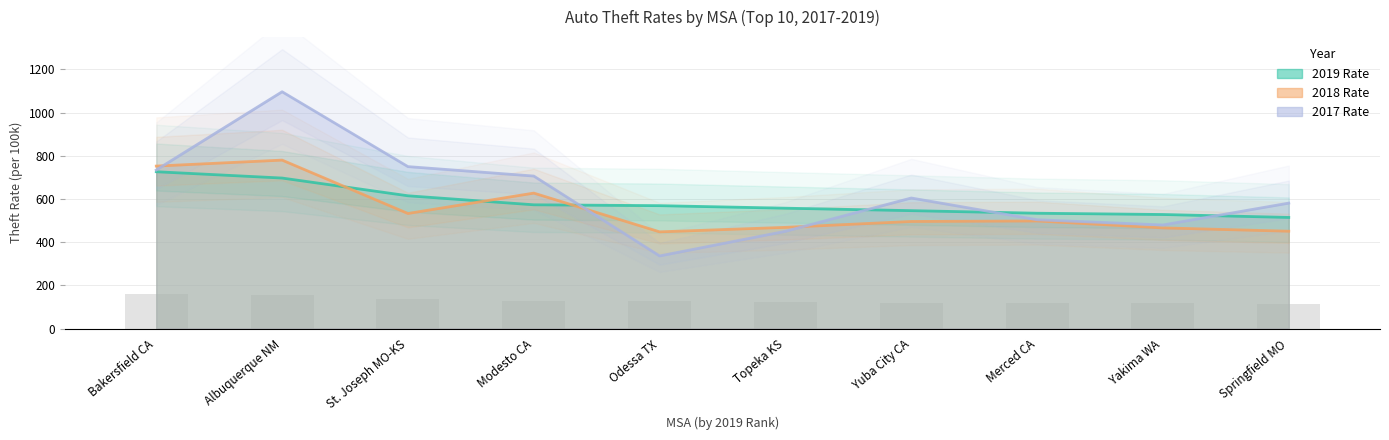

What position from the right is Springfield MO?

1